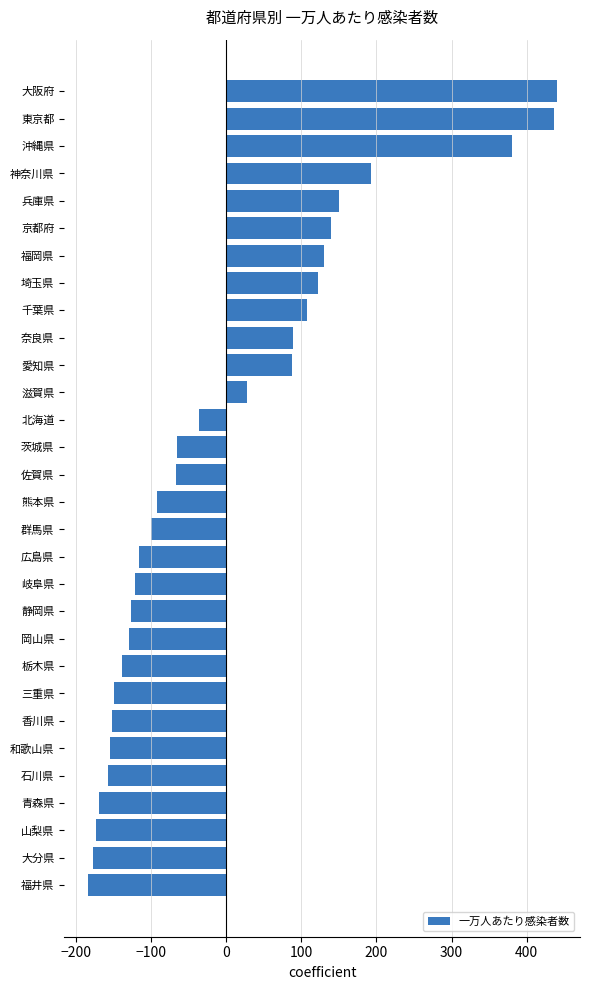

Read the value at 北海道.

-36.3